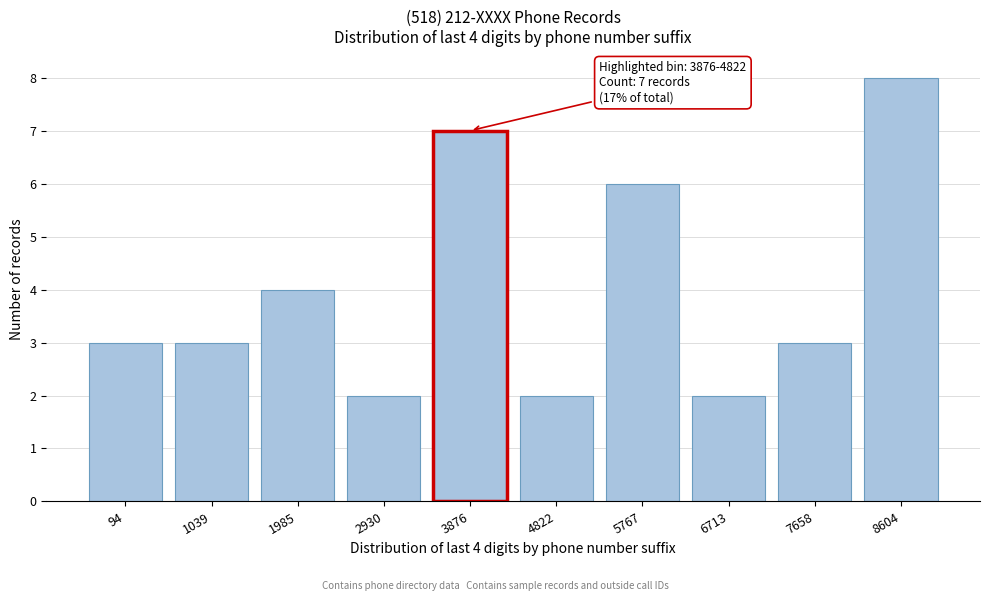

Reading left to right, extract all data points from this chart.

3	3	4	2	7	2	6	2	3	8